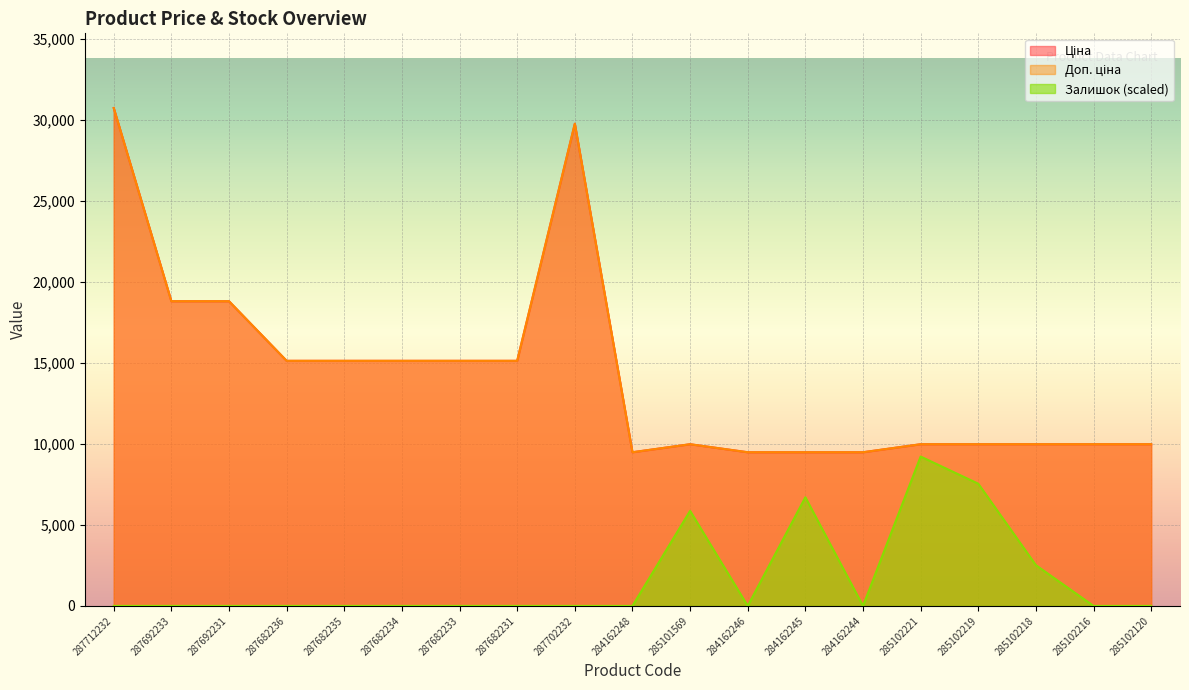

What is the total value across all series at 284162248?

18960.1